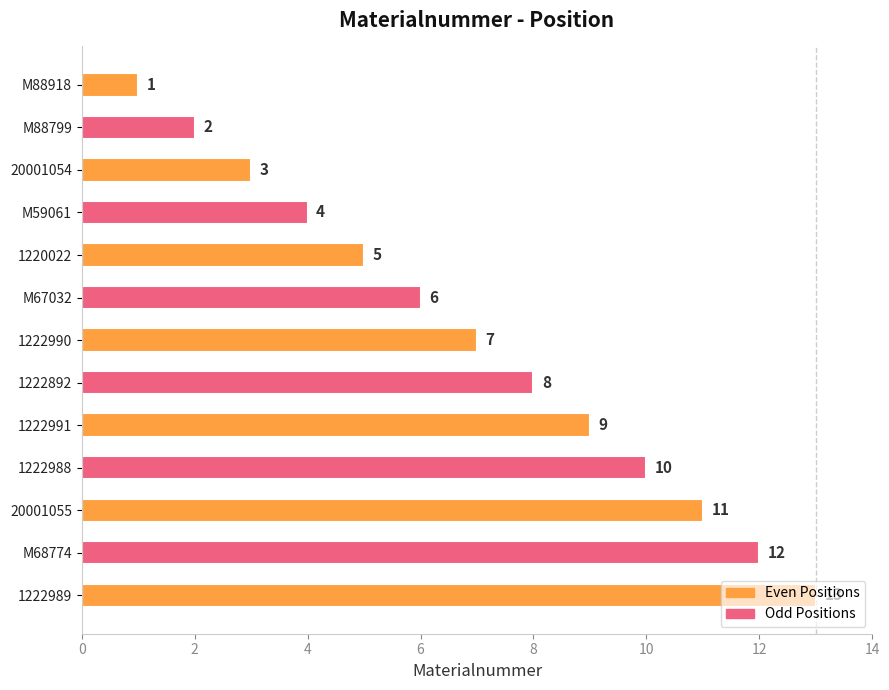

Where is the data nearest to the value 7?

1222990